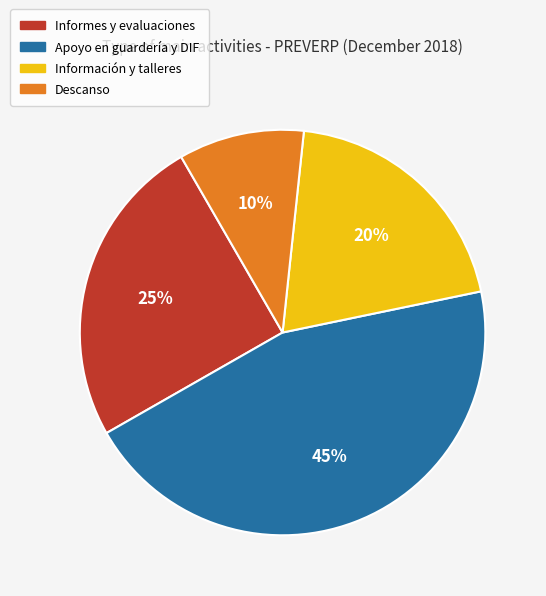

To the nearest percent, what is the difference between the largest and smallest slice percentages?

35%